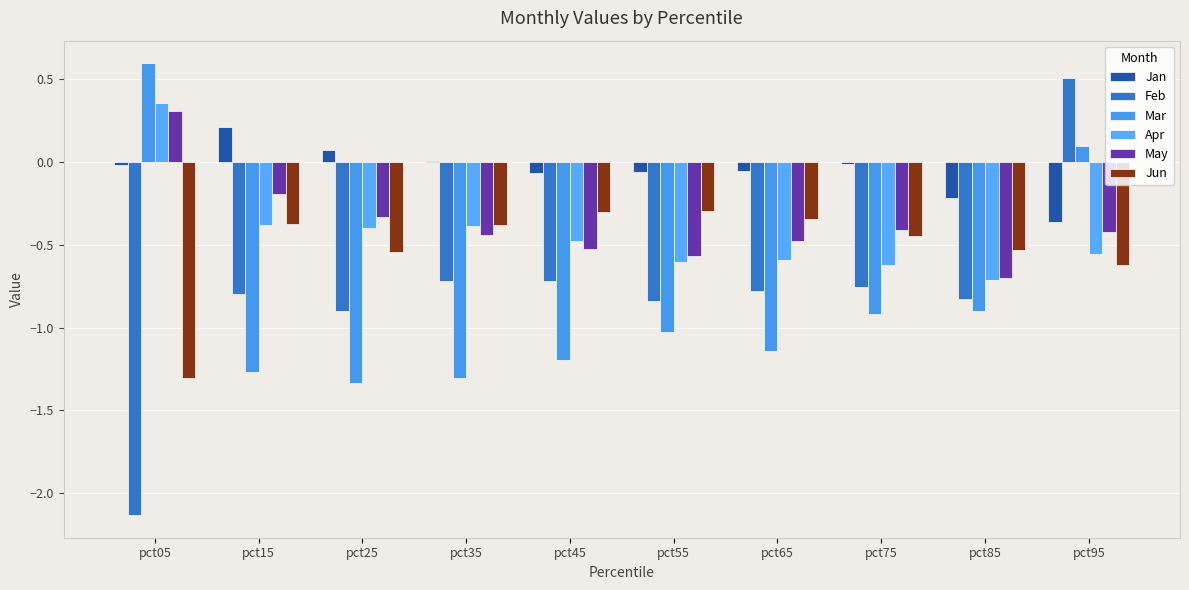

Which series changed the most between pct05 and pct15?

Mar